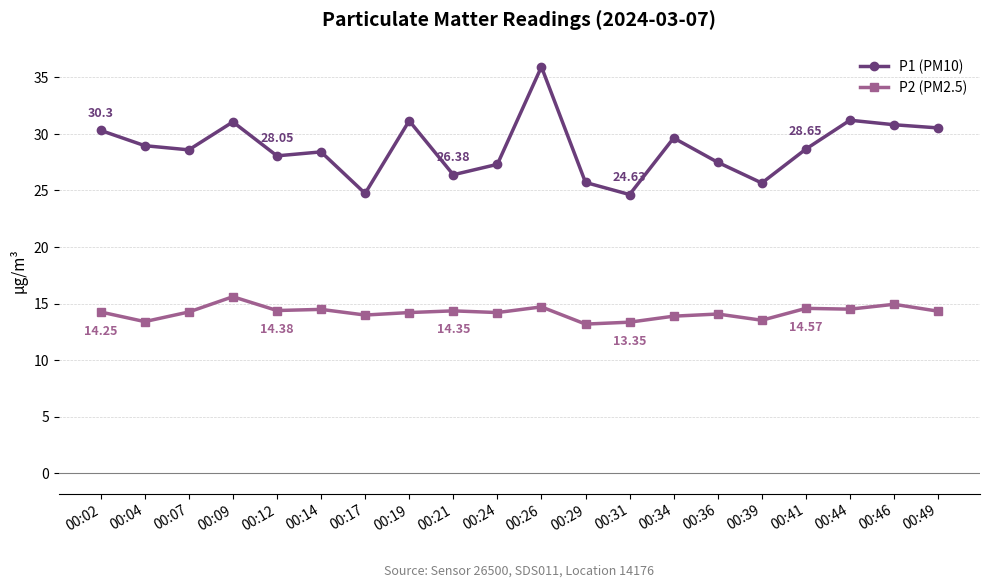

True or false: P1 (PM10) has more than 0 points higher than both neighbors.

True